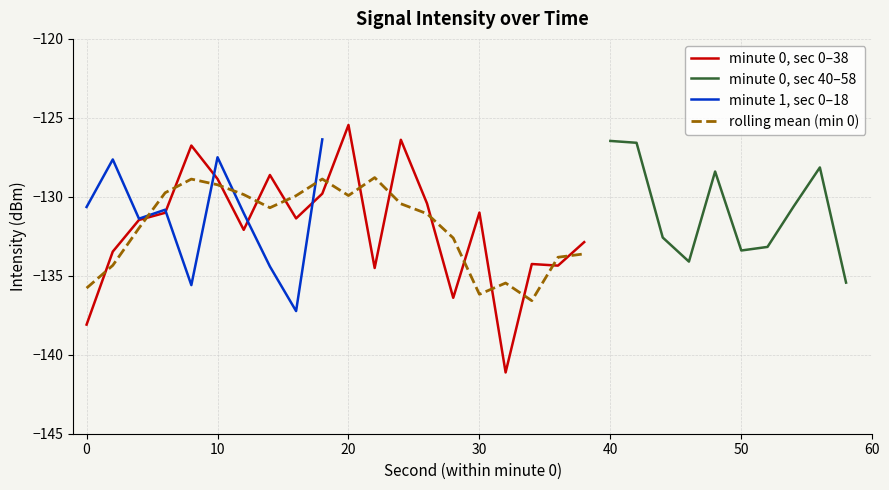

Rank the categories by value from highest to lowest.

20, 24, 8, 14, 10, 18, 26, 30, 6, 16, 4, 12, 38, 2, 34, 36, 22, 28, 0, 32